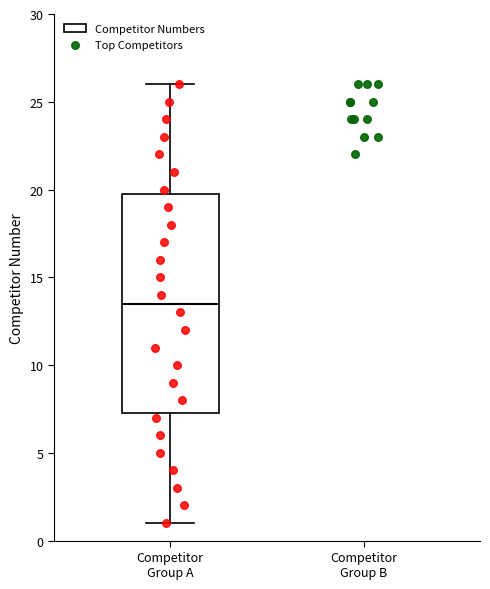

Read this box plot against the y-axis: the position of the median line, the range covered by the box, and the ends of both whiskers. The values are not printed on the chart, so give them approximately, as read against the axis.

median 13.5, box 7.5 to 20.0, whiskers 1.0 to 26.0